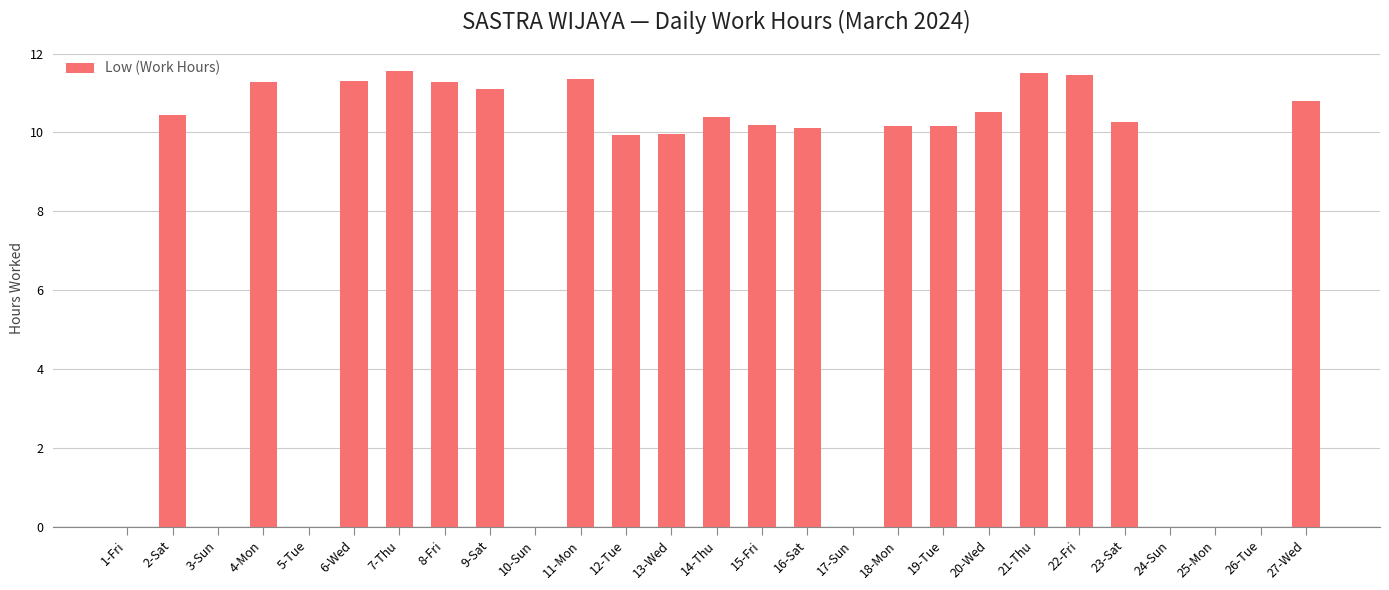

What is the average value?

7.5